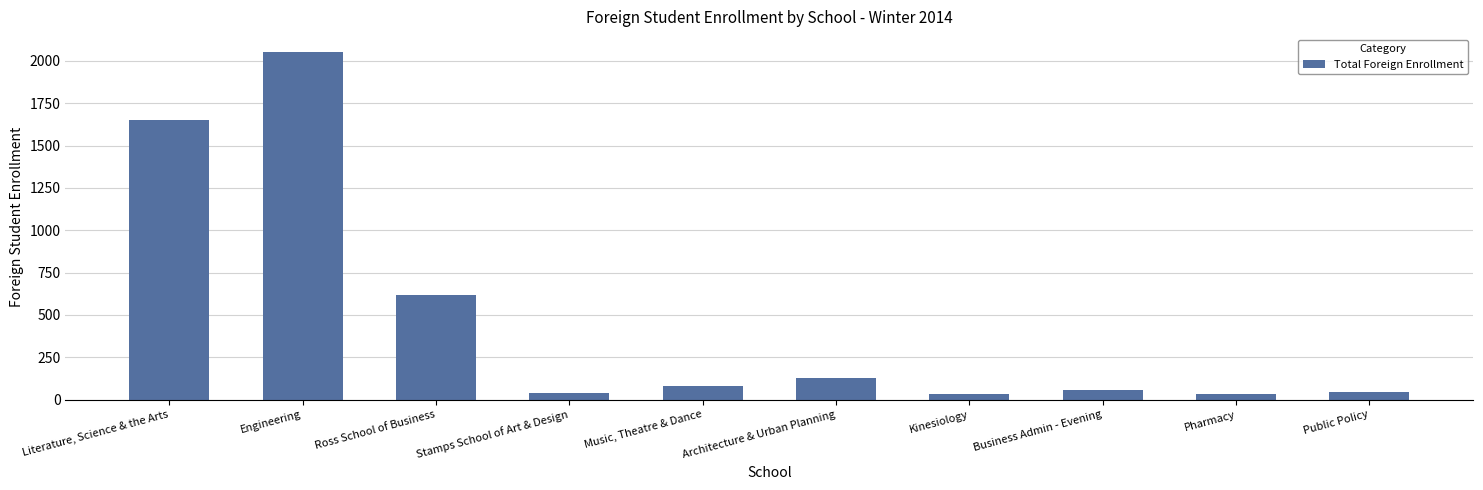

Which has a higher value, Music, Theatre & Dance or Public Policy?

Music, Theatre & Dance